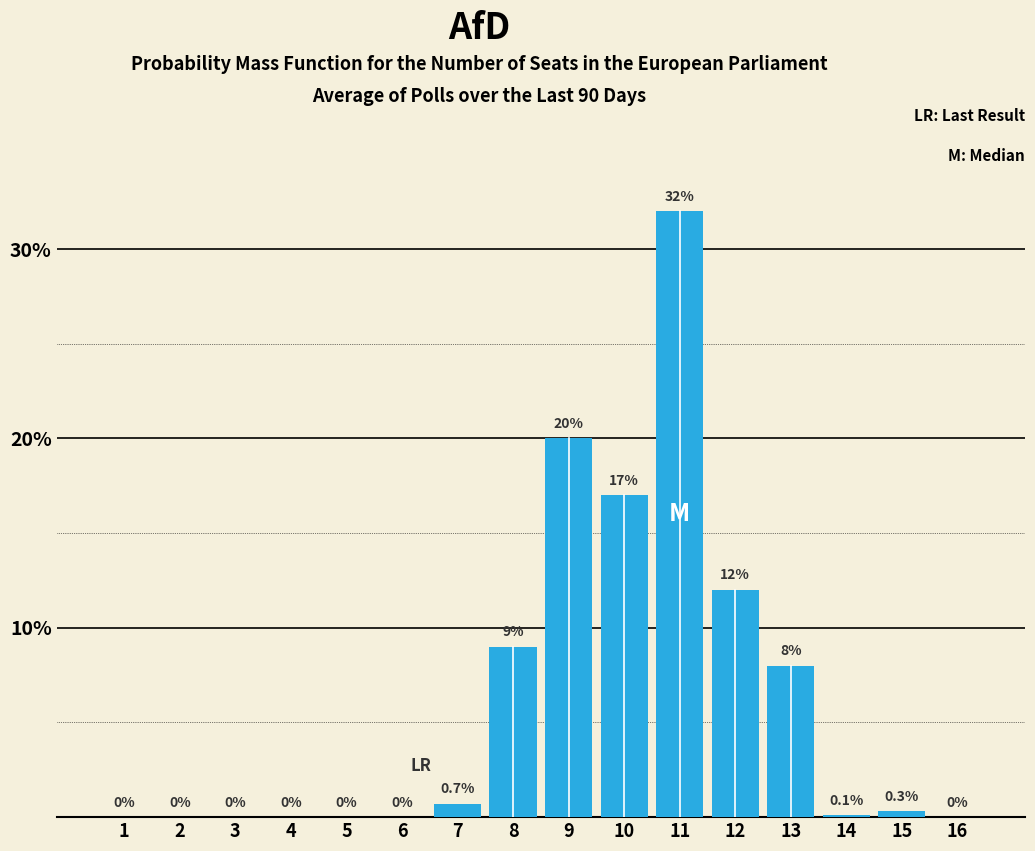

Reading left to right, what are all the values shown in this chart?

1=0.0	2=0.0	3=0.0	4=0.0	5=0.0	6=0.0	7=0.7	8=9.0	9=20.0	10=17.0	11=32.0	12=12.0	13=8.0	14=0.1	15=0.3	16=0.0